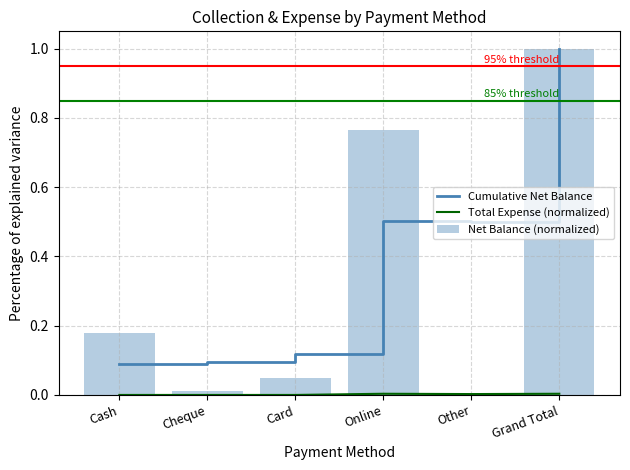

At how many categories does at least one series exceed 0?

6